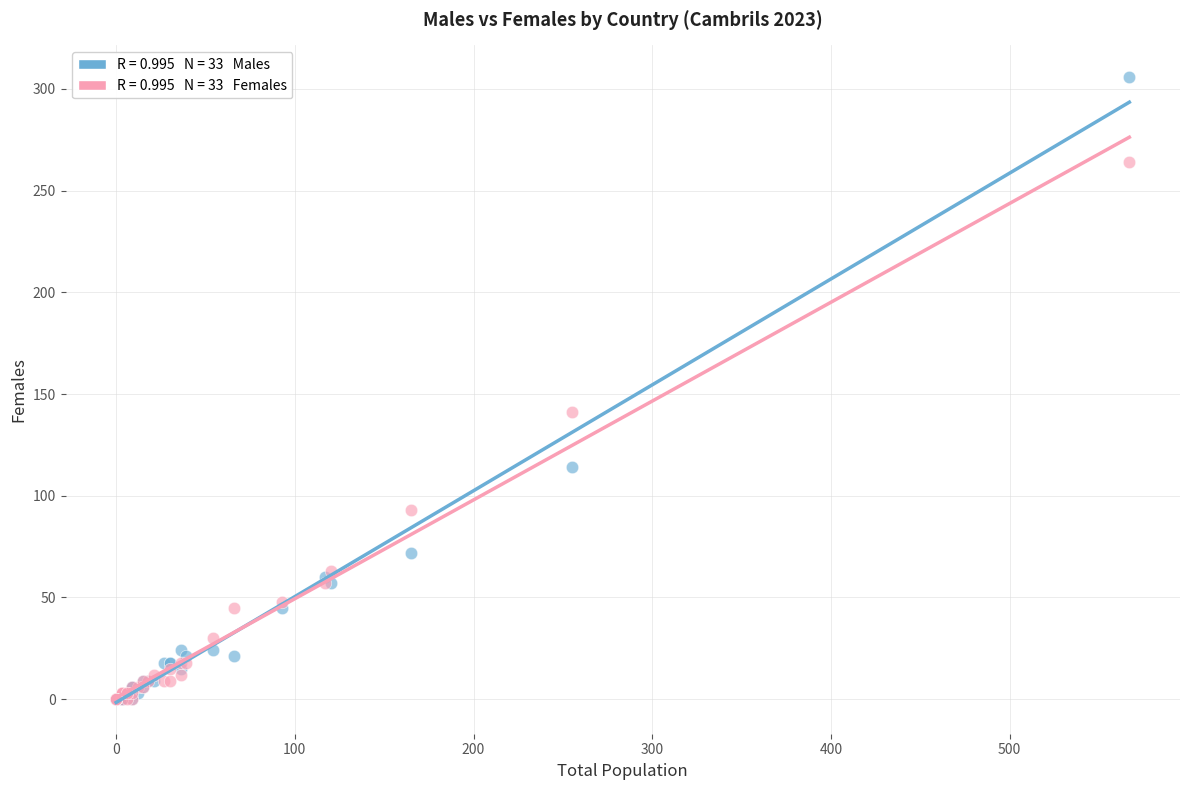

Across all series, what Y value is closest to 153?

141